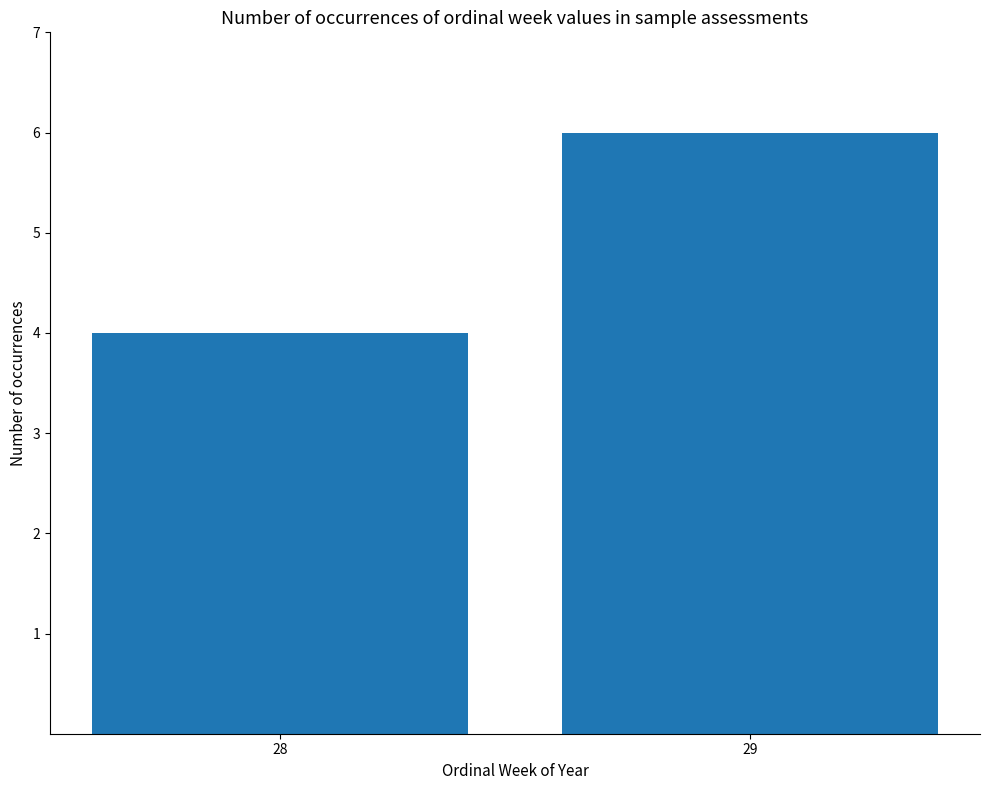

How many values are between 4 and 6?

2